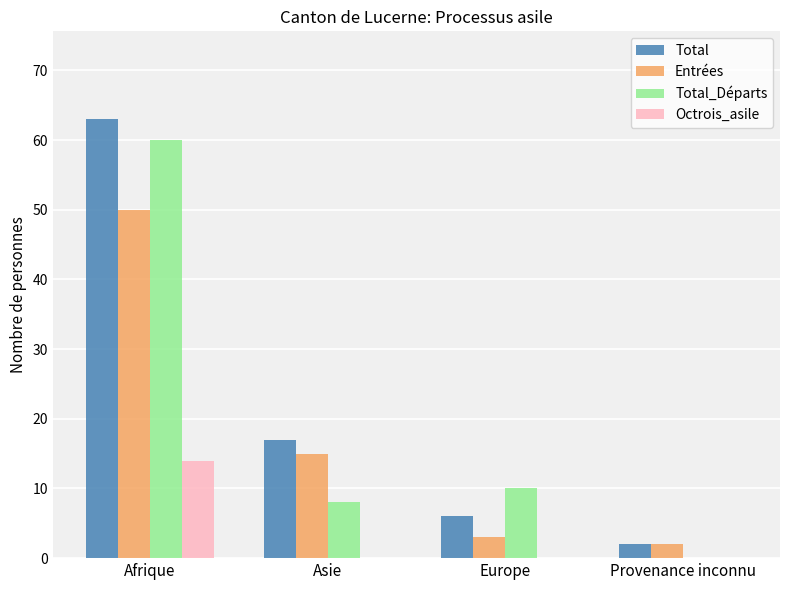

At which label is Entrées closest to 26?

Asie